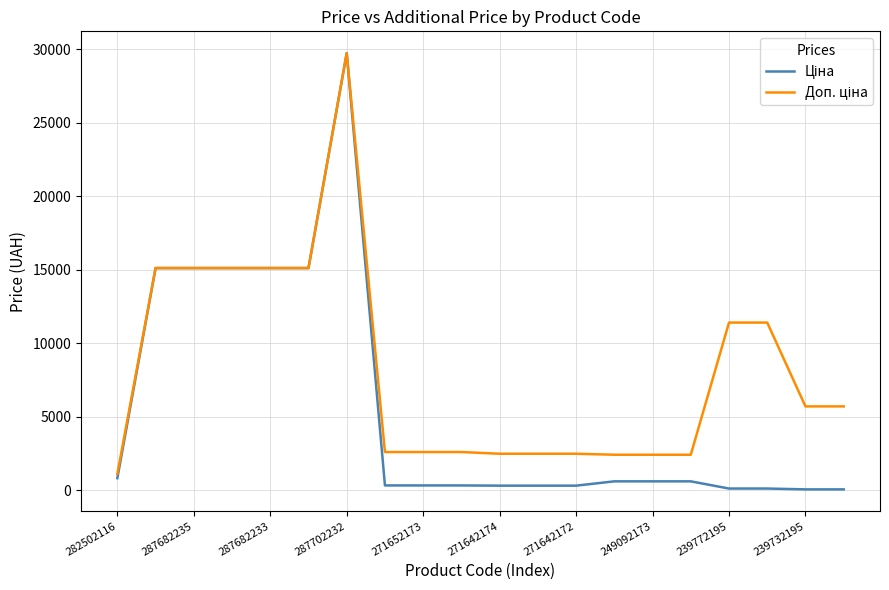

At which category is the sum across all series the highest?

287702232